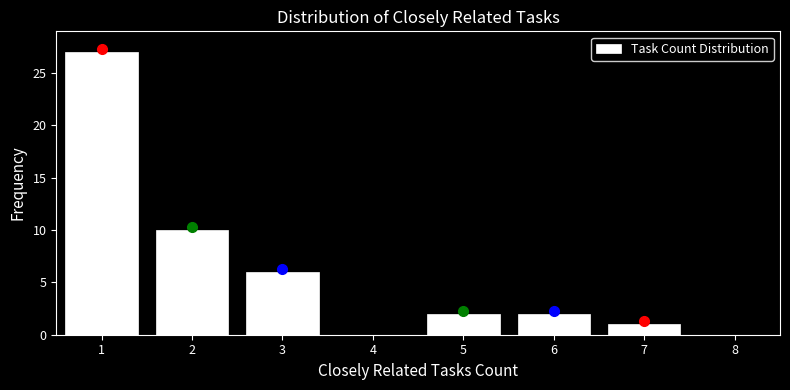

Reading left to right, extract all data points from this chart.

1=27	2=10	3=6	4=0	5=2	6=2	7=1	8=0